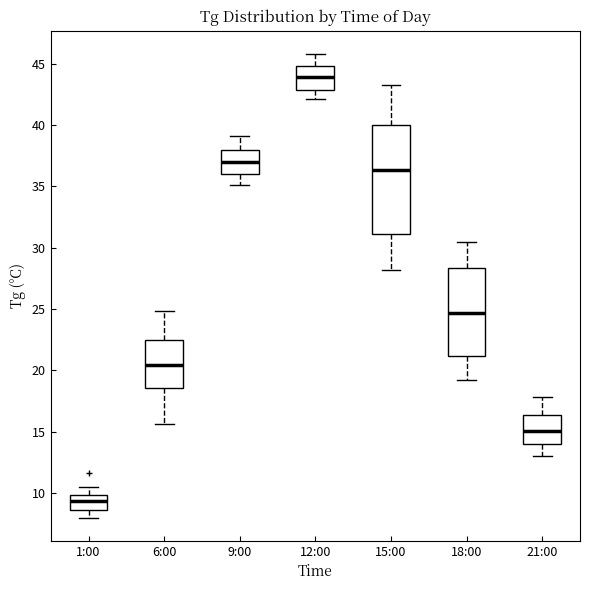

Which box has the lowest median line?

1:00